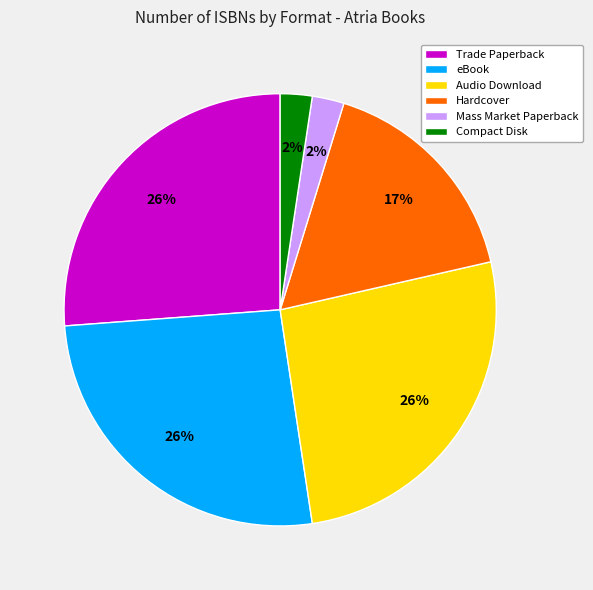

True or false: eBook accounts for 18% of the total.

False